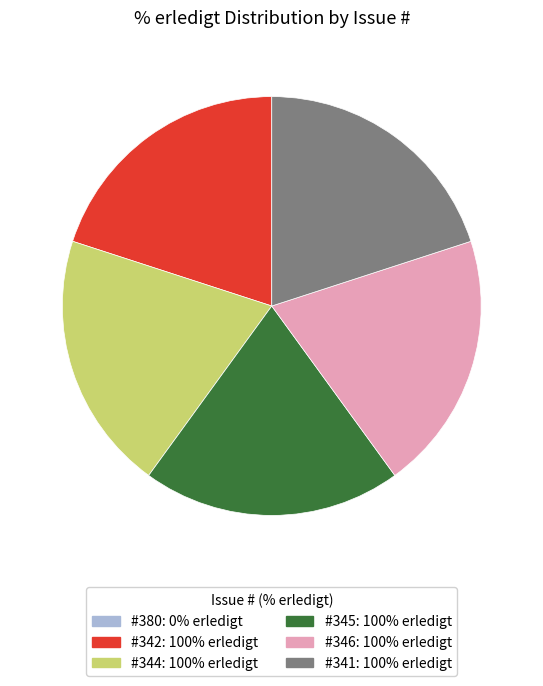

Is there any slice that represents more than half of the pie?

No